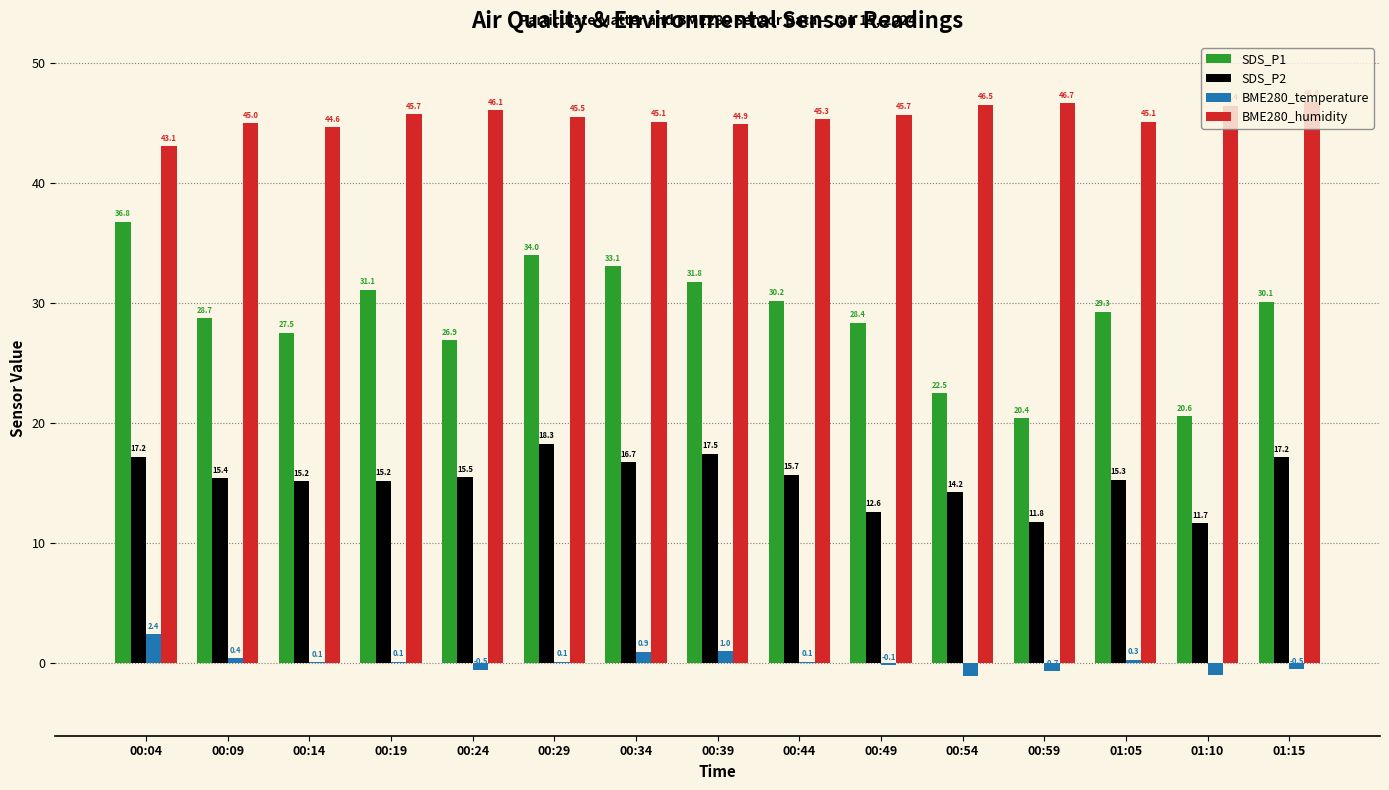

Reading right to left, extract all data points from this chart.

SDS_P1: 30.1	20.6	29.3	20.4	22.5	28.4	30.2	31.8	33.1	34.0	26.9	31.1	27.5	28.7	36.8
SDS_P2: 17.2	11.7	15.3	11.8	14.2	12.6	15.7	17.5	16.7	18.3	15.5	15.2	15.2	15.4	17.2
BME280_temperature: -0.5	-1.0	0.3	-0.7	-1.0	-0.1	0.1	1.0	0.9	0.1	-0.5	0.1	0.1	0.4	2.4
BME280_humidity: 46.8	46.4	45.1	46.7	46.5	45.7	45.3	44.9	45.1	45.5	46.1	45.7	44.6	45.0	43.1